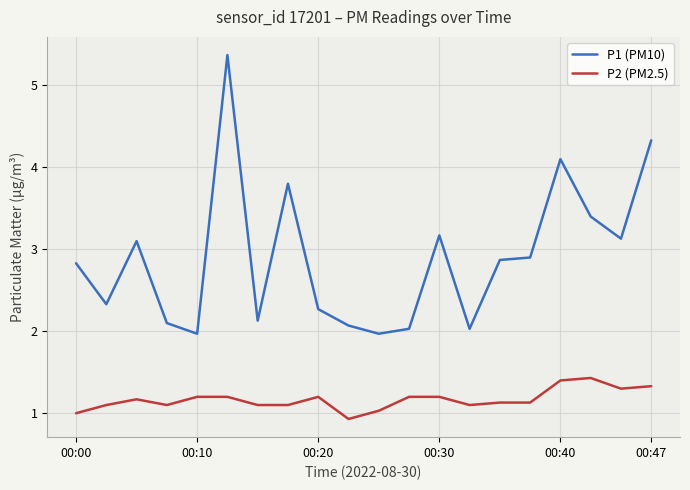

Reading right to left, extract all data points from this chart.

P1 (PM10): 4.3	3.1	3.4	4.1	2.9	2.9	2.0	3.2	2.0	2.0	2.1	2.3	3.8	2.1	5.4	2.0	2.1	3.1	2.3	2.8
P2 (PM2.5): 1.3	1.3	1.4	1.4	1.1	1.1	1.1	1.2	1.2	1.0	0.9	1.2	1.1	1.1	1.2	1.2	1.1	1.2	1.1	1.0